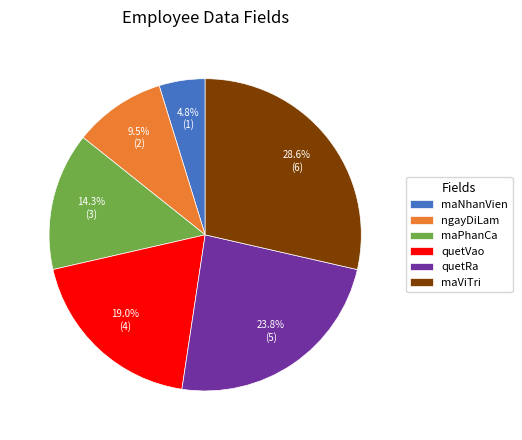

What is the total percentage of ngayDiLam and maNhanVien?

14.3%